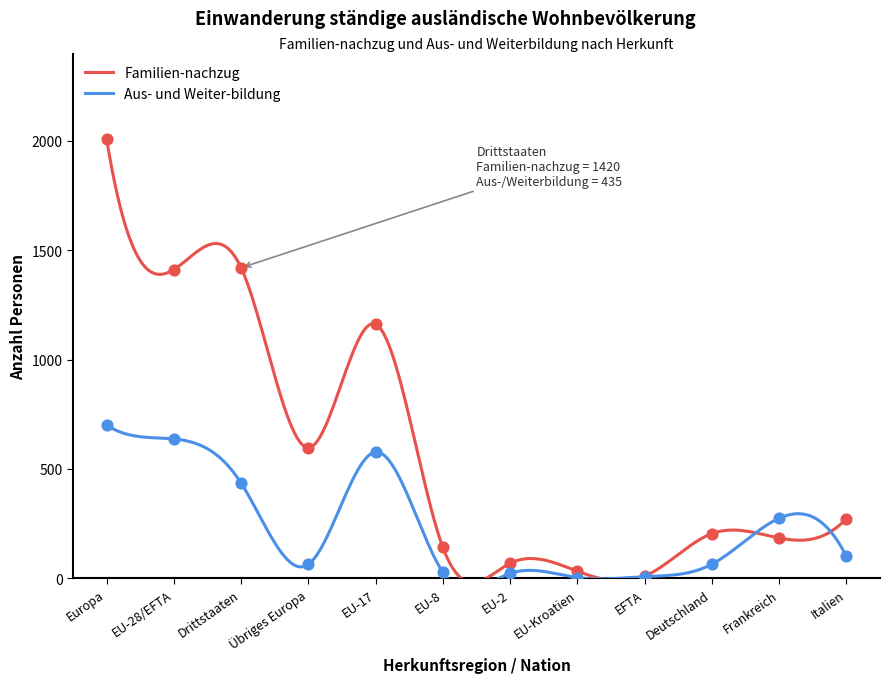

At how many categories does at least one series exceed 1171?

3